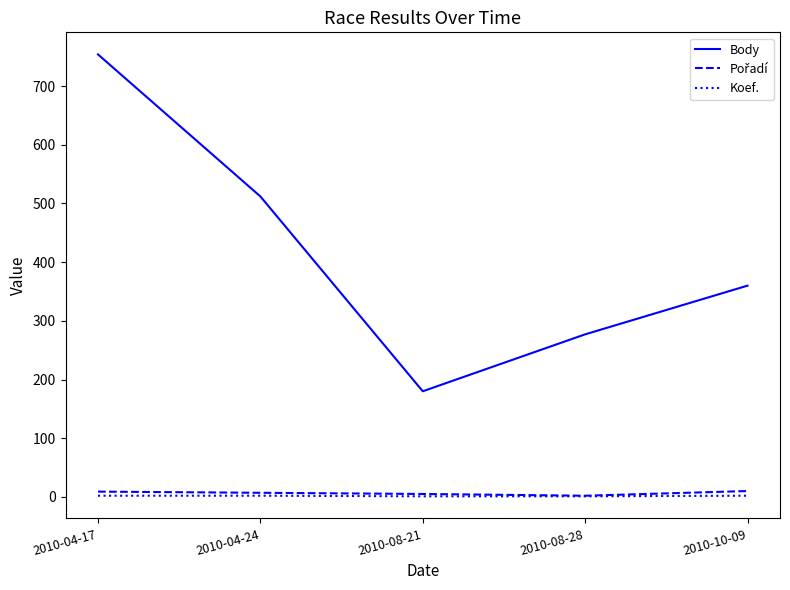

True or false: Body has a value of 180 at 2010-08-21.

True